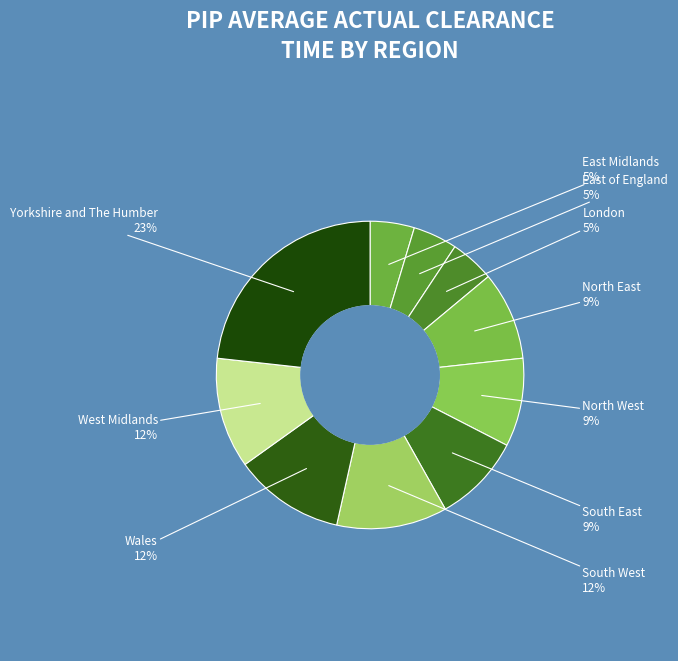

How many slices are in this pie chart?

10